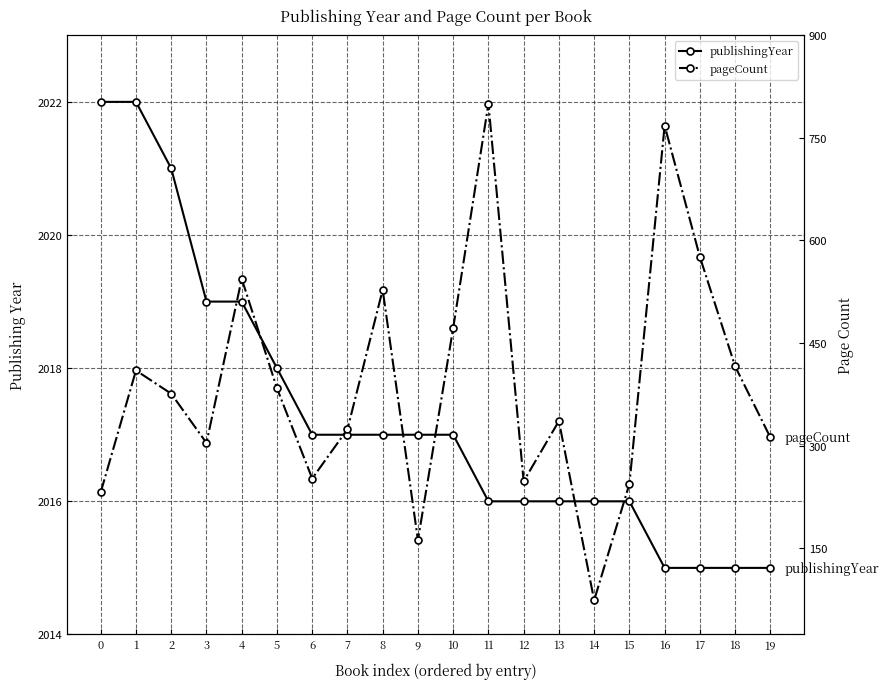

Where is publishingYear nearest to the value 2018?

5